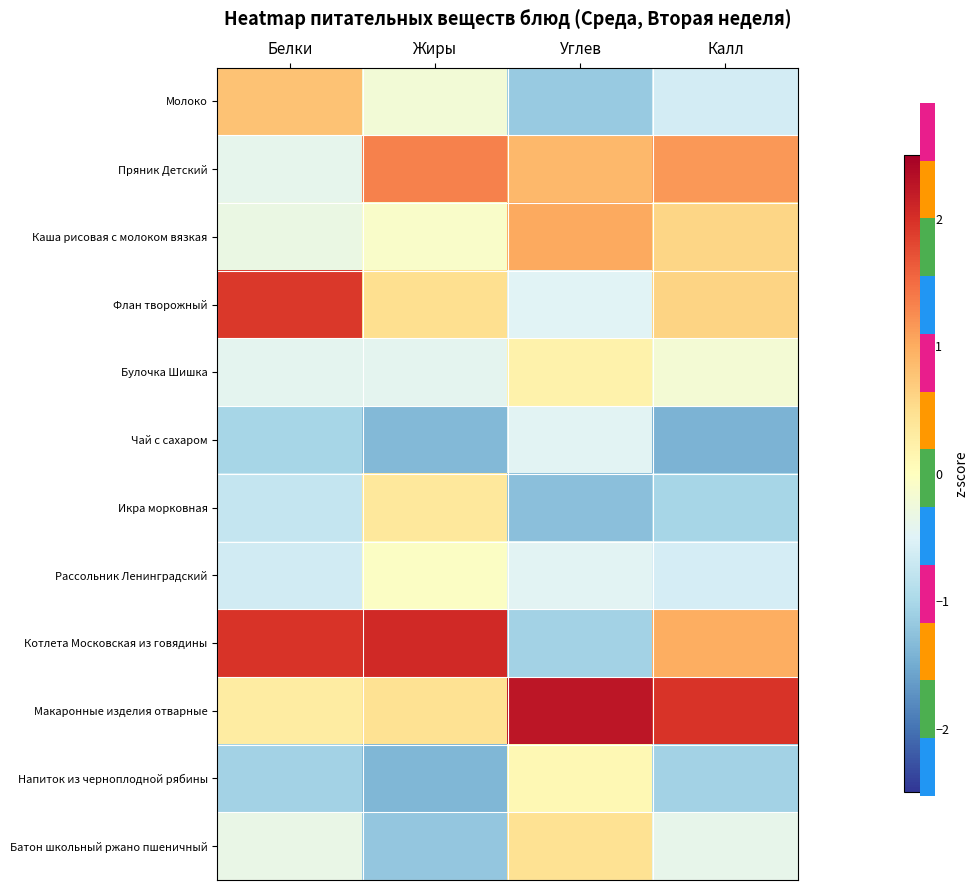

Reading left to right, what are all the values shown in this chart?

Молоко: Белки=0.8	Жиры=-0.2	Углев=-1.2	Калл=-0.6
Пряник Детский: Белки=-0.4	Жиры=1.3	Углев=0.9	Калл=1.2
Каша рисовая с молоком вязкая: Белки=-0.3	Жиры=-0.1	Углев=1.0	Калл=0.6
Флан творожный: Белки=1.9	Жиры=0.5	Углев=-0.5	Калл=0.6
Булочка Шишка: Белки=-0.4	Жиры=-0.4	Углев=0.2	Калл=-0.2
Чай с сахаром: Белки=-1.0	Жиры=-1.4	Углев=-0.5	Калл=-1.4
Икра морковная: Белки=-0.8	Жиры=0.4	Углев=-1.3	Калл=-1.0
Рассольник Ленинградский: Белки=-0.6	Жиры=-0.1	Углев=-0.5	Калл=-0.6
Котлета Московская из говядины: Белки=2.0	Жиры=2.1	Углев=-1.1	Калл=1.0
Макаронные изделия отварные: Белки=0.3	Жиры=0.5	Углев=2.3	Калл=2.0
Напиток из черноплодной рябины: Белки=-1.1	Жиры=-1.4	Углев=0.1	Калл=-1.1
Батон школьный ржано пшеничный: Белки=-0.3	Жиры=-1.2	Углев=0.4	Калл=-0.4